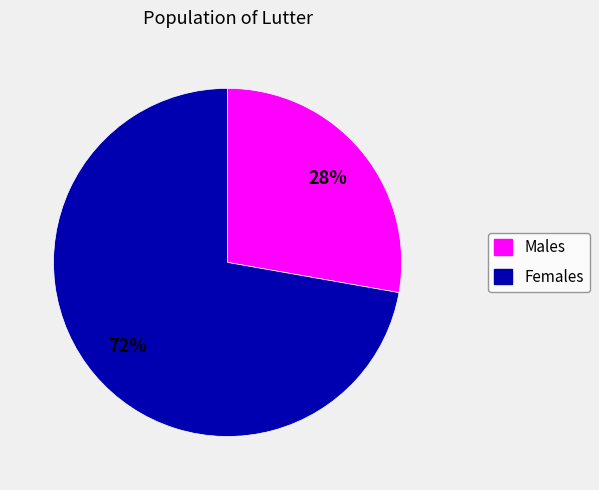

How many segments does this pie chart have?

2